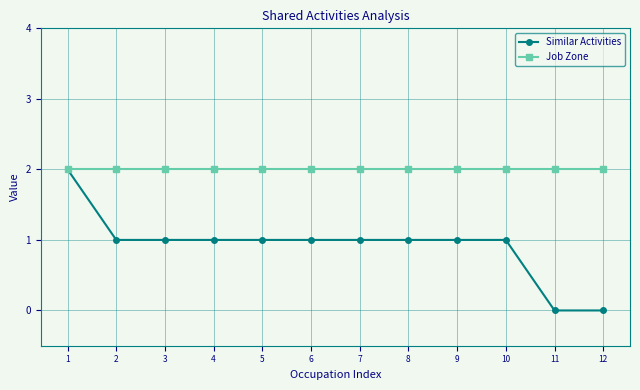

The Job Zone series shows 2 at 2. True or false?

True